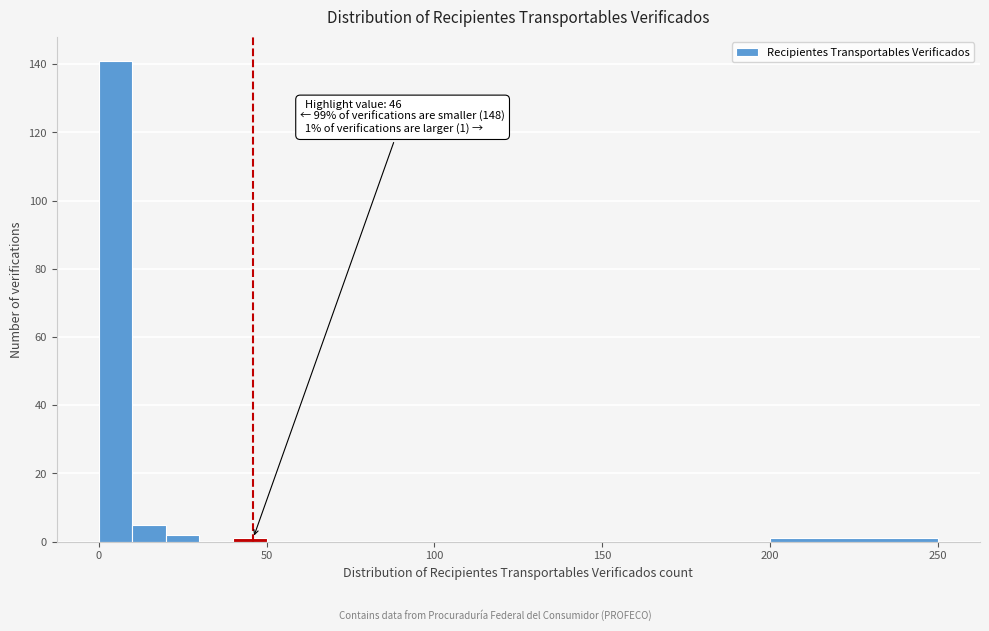

Around what value on the x-axis is the tallest bar? Give the approximate position of its centre, as read against the axis.

5